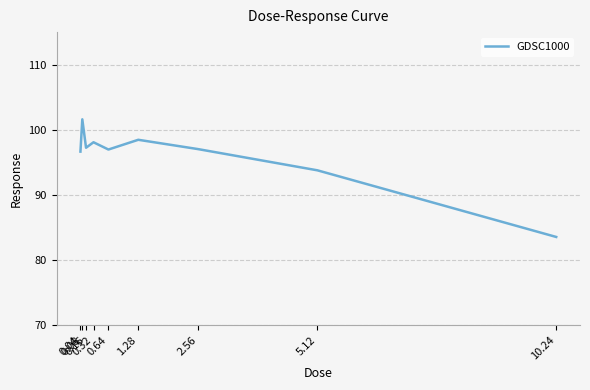

What is the minimum value shown in the chart?

83.5